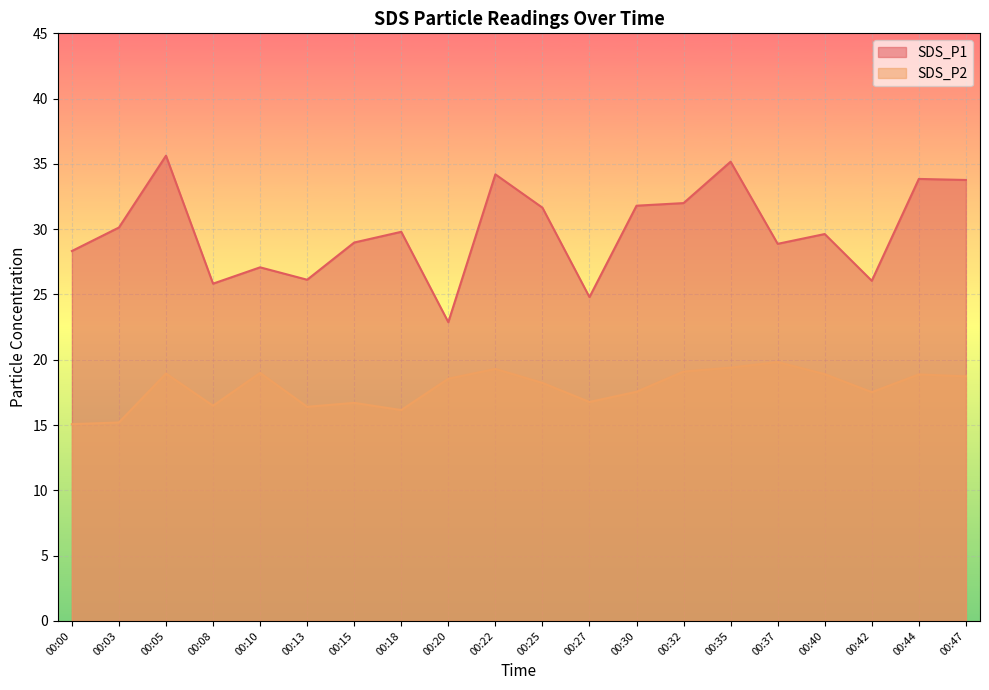

What is the highest value of the SDS_P1 series?

35.6